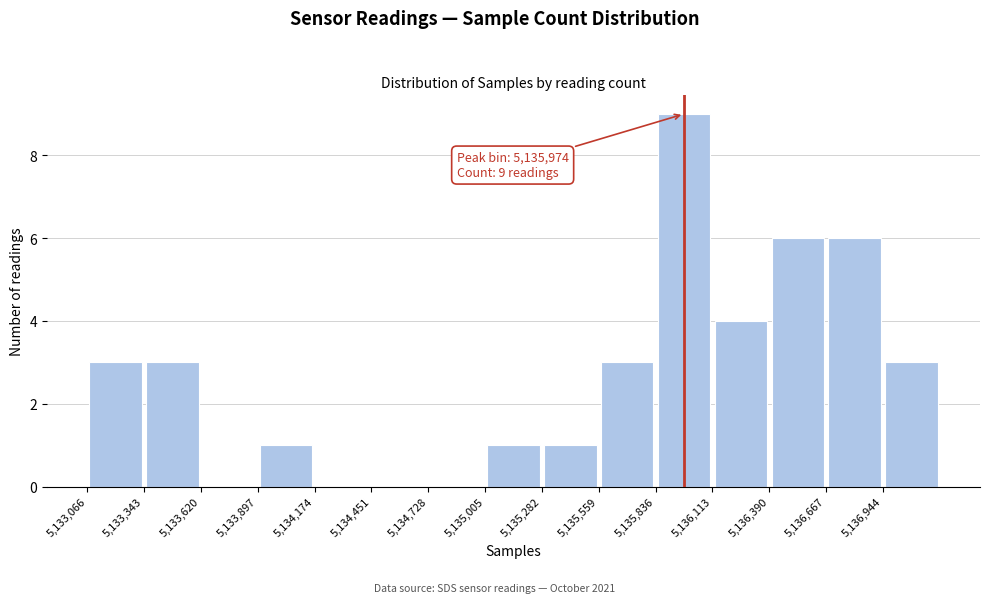

Over which range of the x-axis is the bar tallest?

5135850 to 5136100